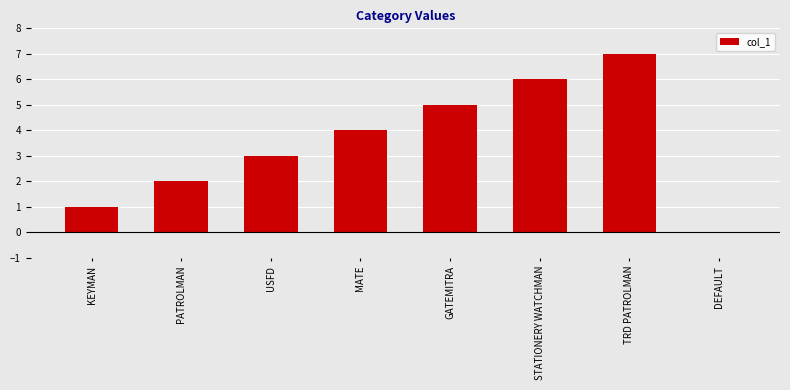

What is the sum of the values at USFD and TRD PATROLMAN?

10